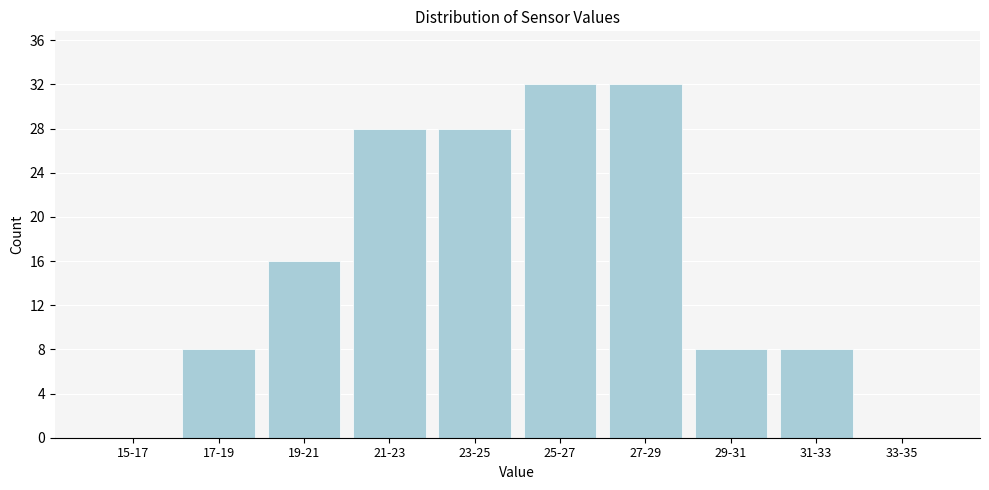

Reading right to left, transcribe all the data shown in this chart.

33-35=0	31-33=8	29-31=8	27-29=32	25-27=32	23-25=28	21-23=28	19-21=16	17-19=8	15-17=0